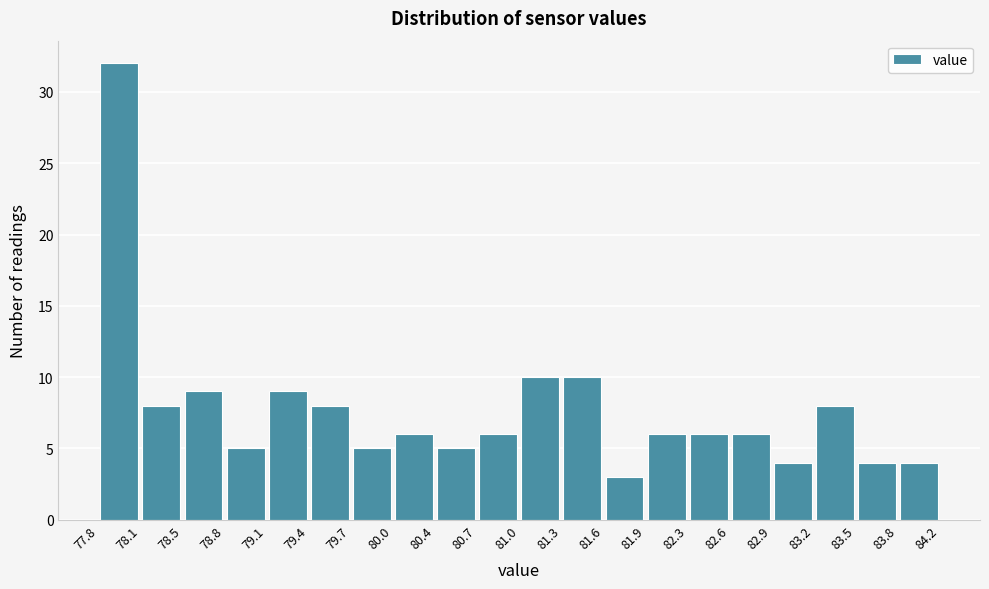

Over which range of the x-axis is the bar tallest?

77.8 to 78.1